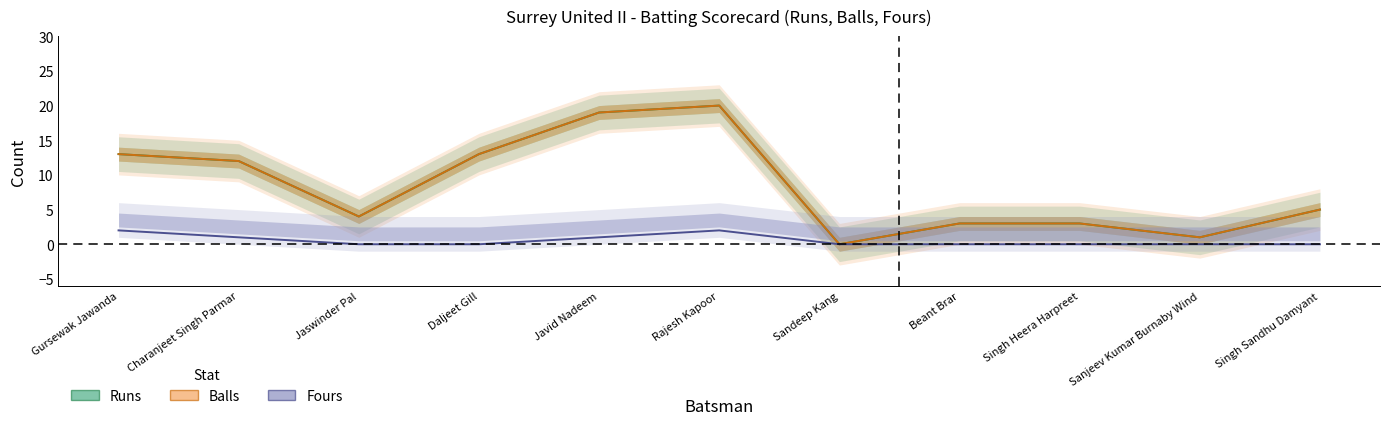

Rank the series at Jaswinder Pal from lowest to highest value.

Fours, Runs, Balls